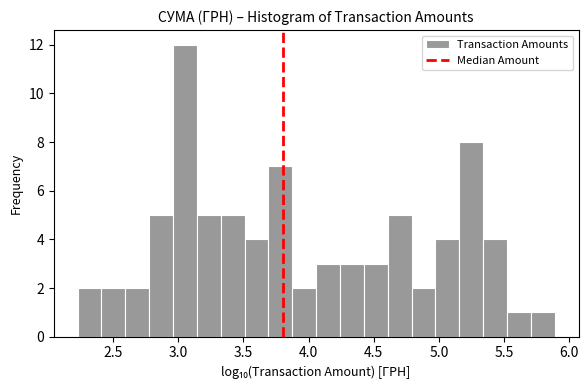

Read against the x-axis, roughly where is the centre of the tallest bar?

3.05